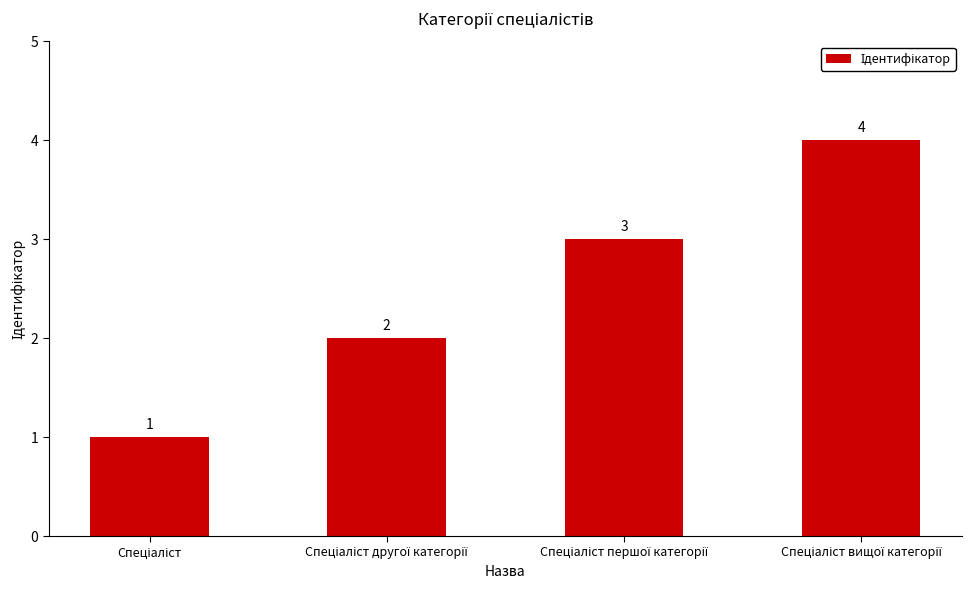

Count the values in the range 2 to 4.

3